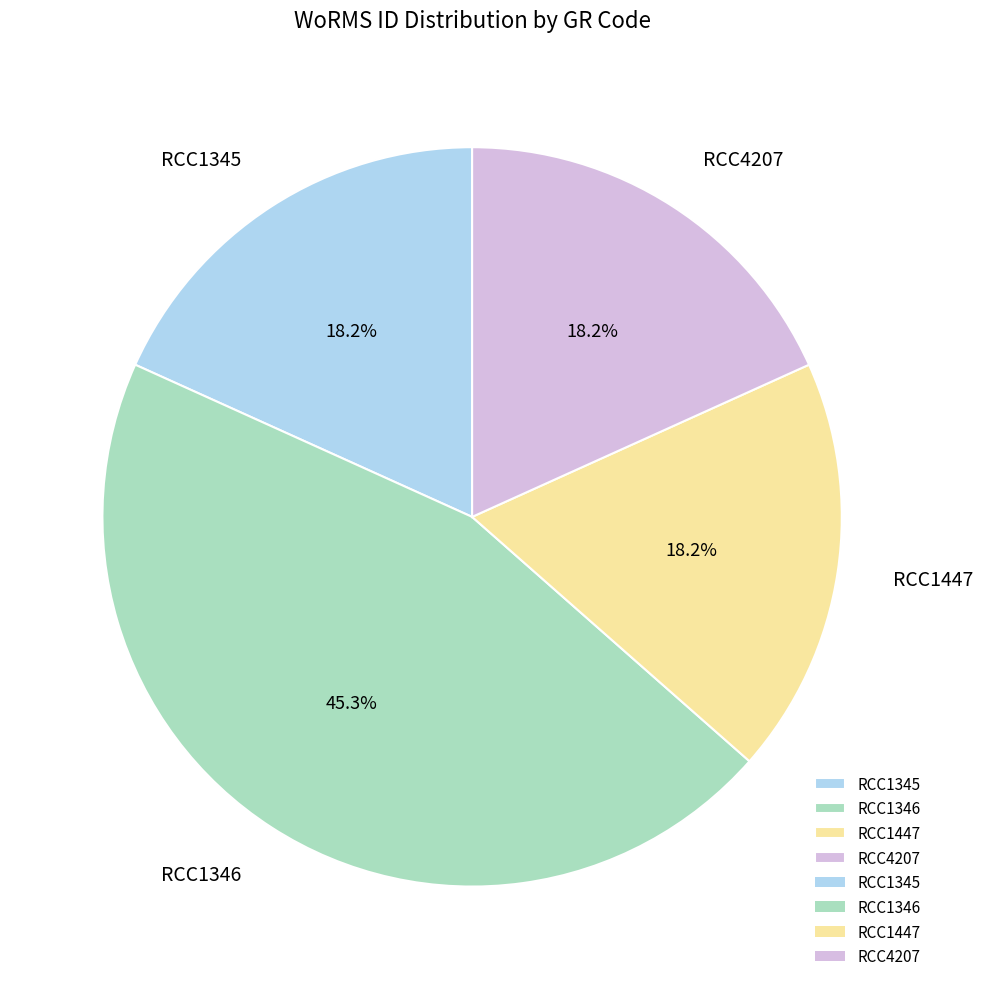

Combined, do RCC1447 and RCC1346 account for over 50%?

Yes